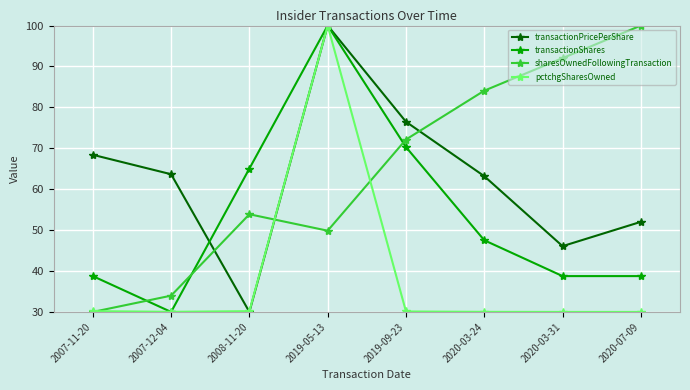

Which series changed the most between 2007-12-04 and 2020-03-31?

sharesOwnedFollowingTransaction